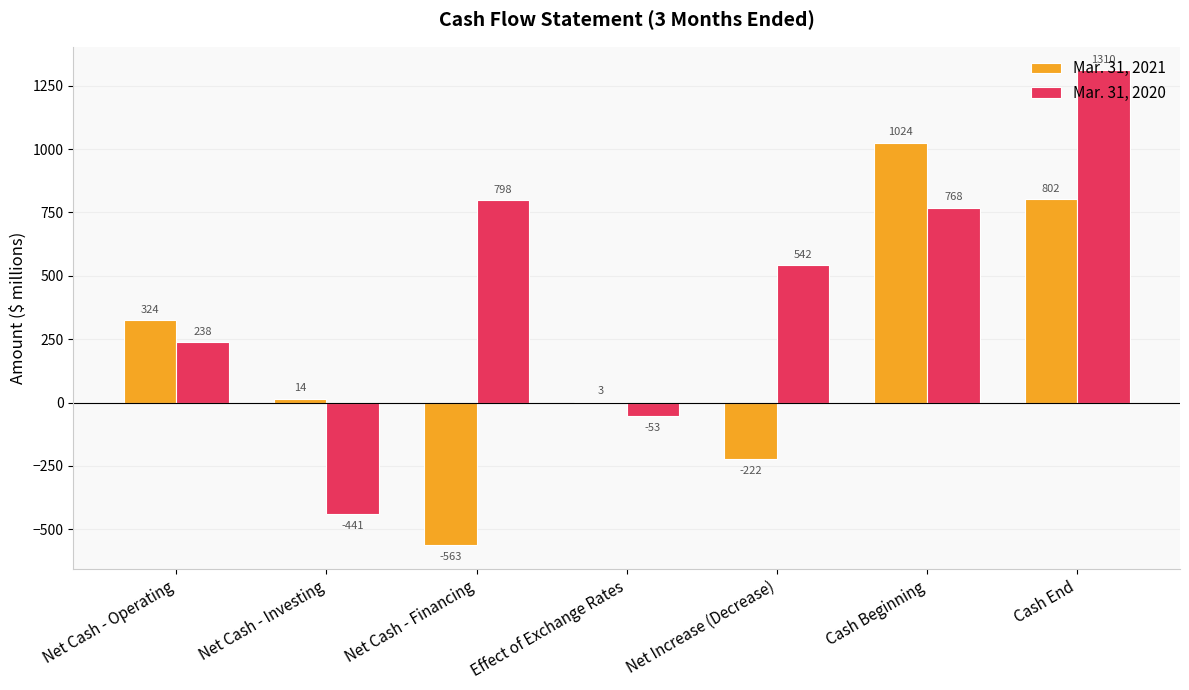

What is the total value across all series at Net Cash - Operating?

562